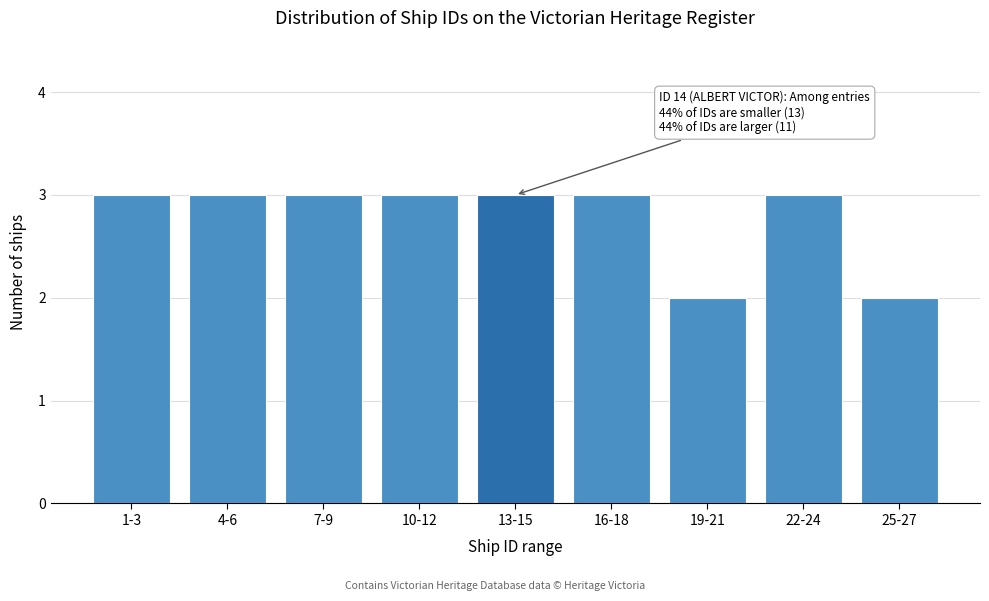

Reading left to right, what are all the values shown in this chart?

3	3	3	3	3	3	2	3	2